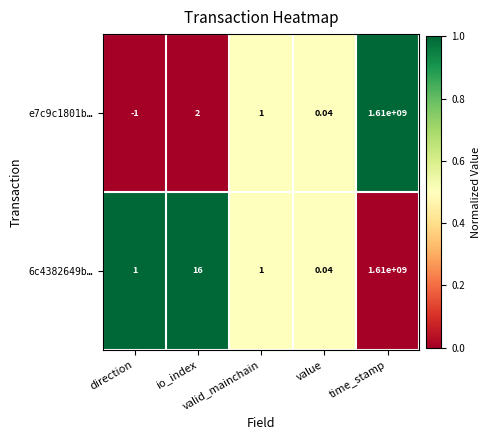

Which series changed the most between valid_mainchain and time_stamp?

e7c9c1801b…